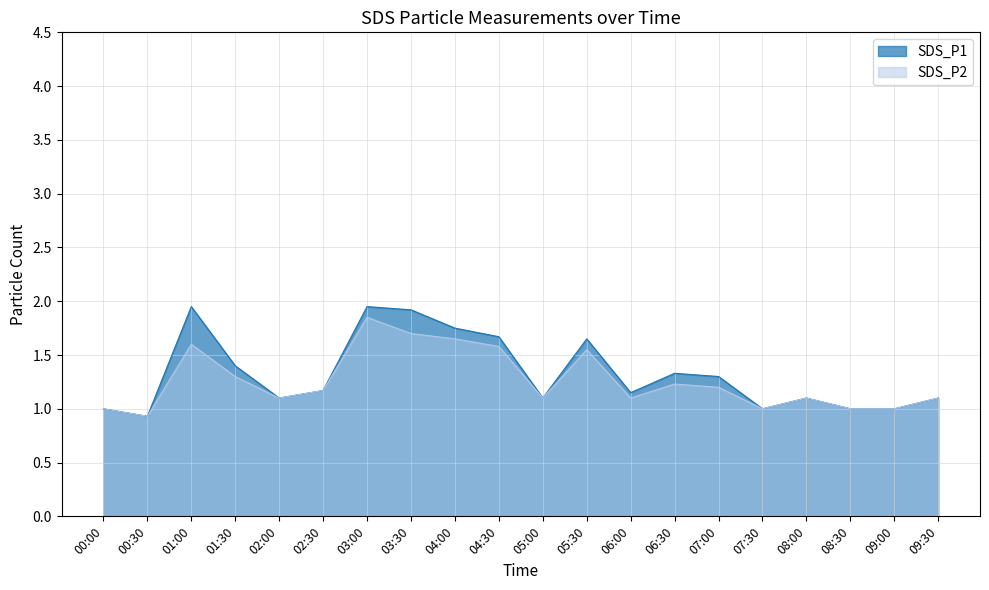

Which category has the lowest value across all series?

00:30